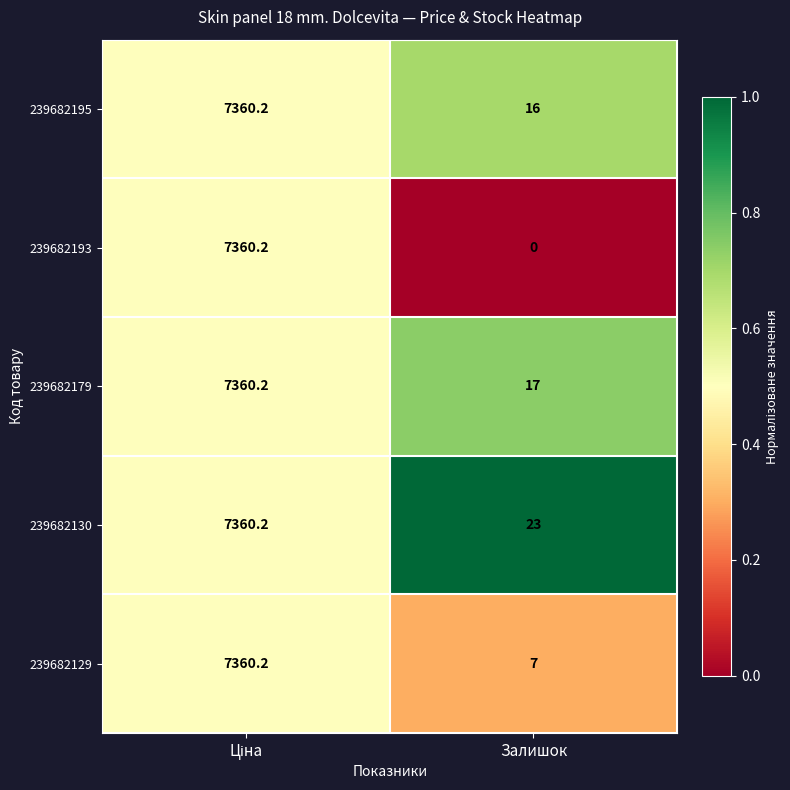

What is the average value of the 239682195 series?

3688.1